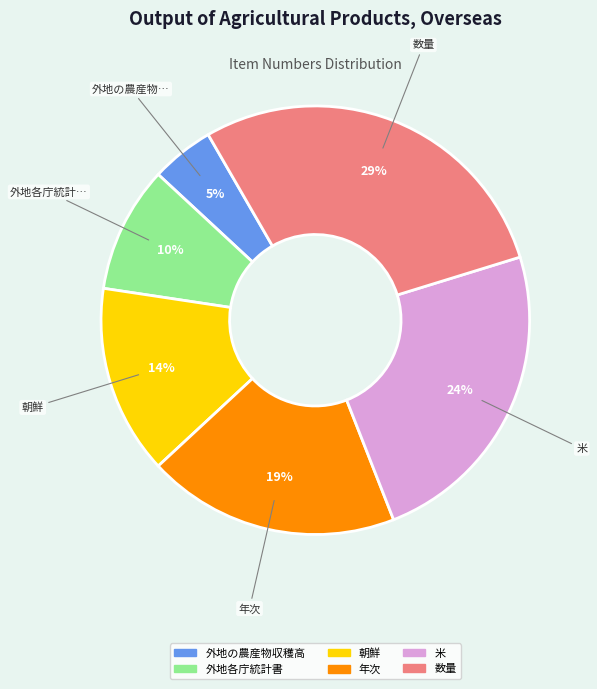

Rank the categories by value from lowest to highest.

外地の農産物収穫高, 外地各庁統計書, 朝鮮, 年次, 米, 数量